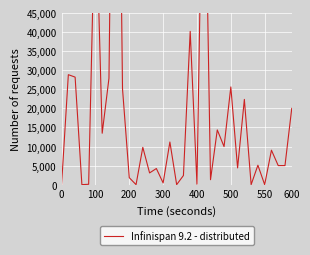

The value at 550 is 3. True or false?

False